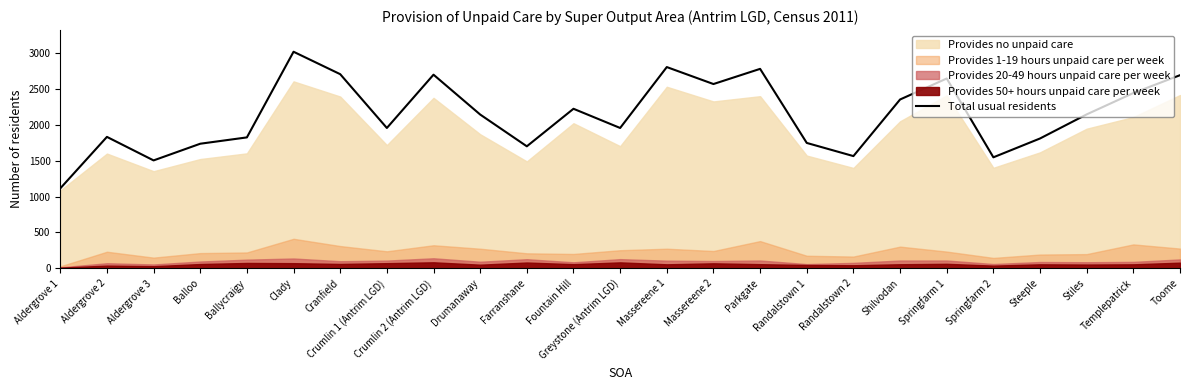

What is the label of the 4th point from the left?

Balloo